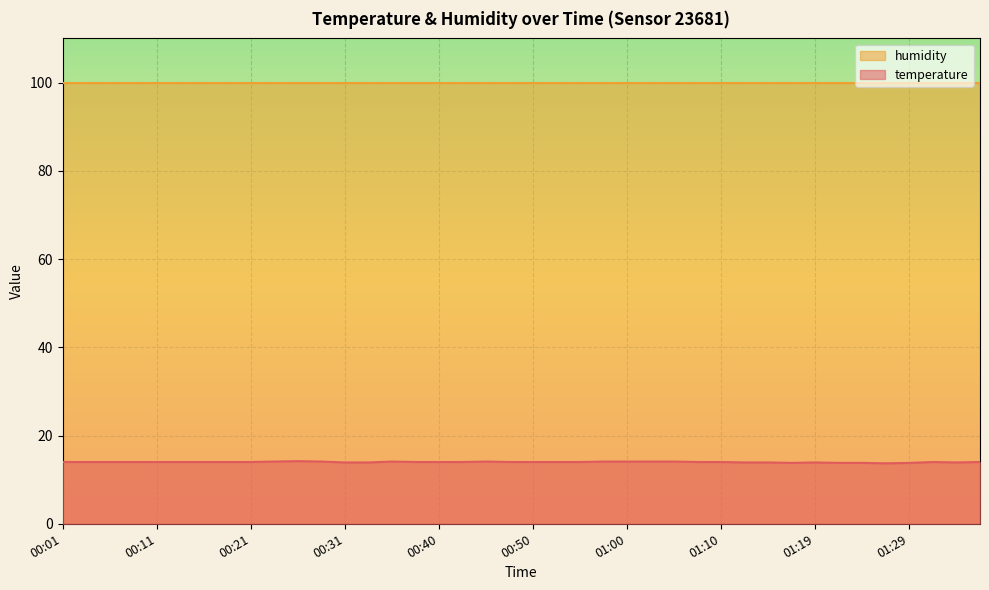

List the labels in order of value, smallest first.

01:27, 01:17, 01:22, 01:24, 01:29, 00:31, 00:33, 01:12, 01:15, 01:19, 01:34, 00:01, 00:04, 00:06, 00:09, 00:11, 00:14, 00:16, 00:18, 00:21, 00:38, 00:40, 00:43, 00:48, 00:50, 00:53, 00:55, 01:07, 01:10, 01:32, 01:36, 00:23, 00:28, 00:36, 00:45, 00:57, 01:00, 01:02, 01:05, 00:26